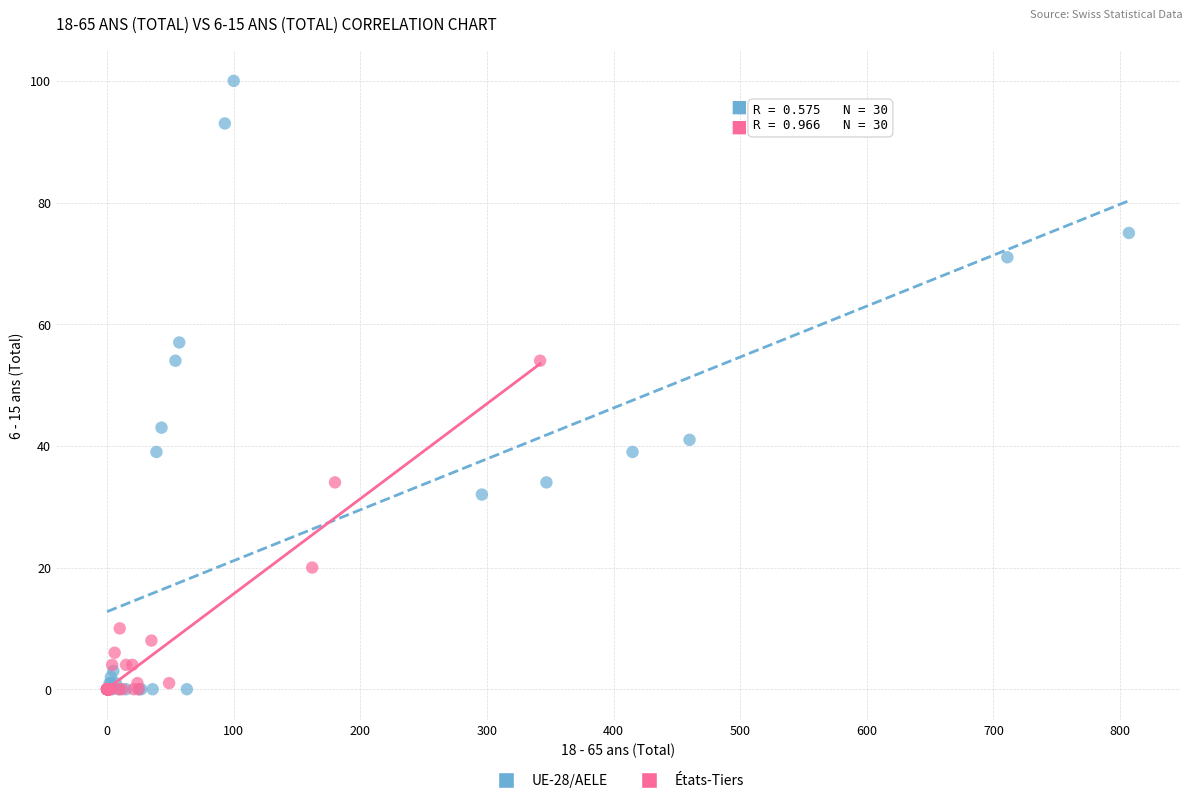

Which series reaches the maximum Y coordinate?

UE-28/AELE